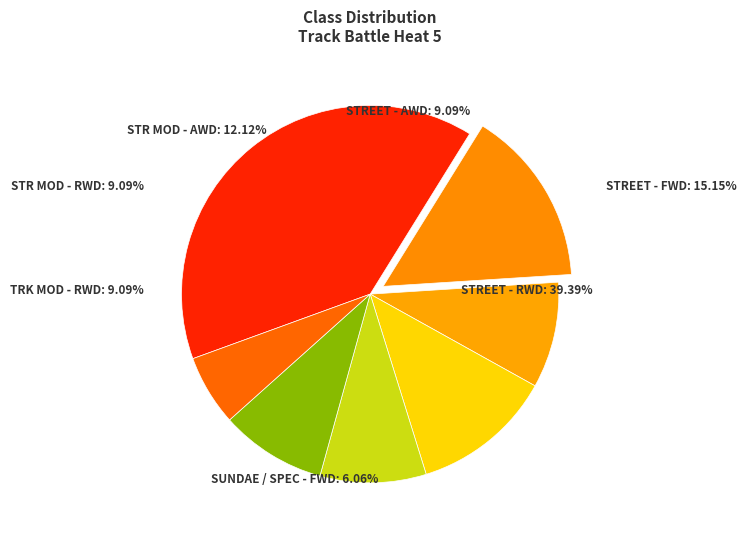

Which category has the biggest portion of the pie?

STREET - RWD